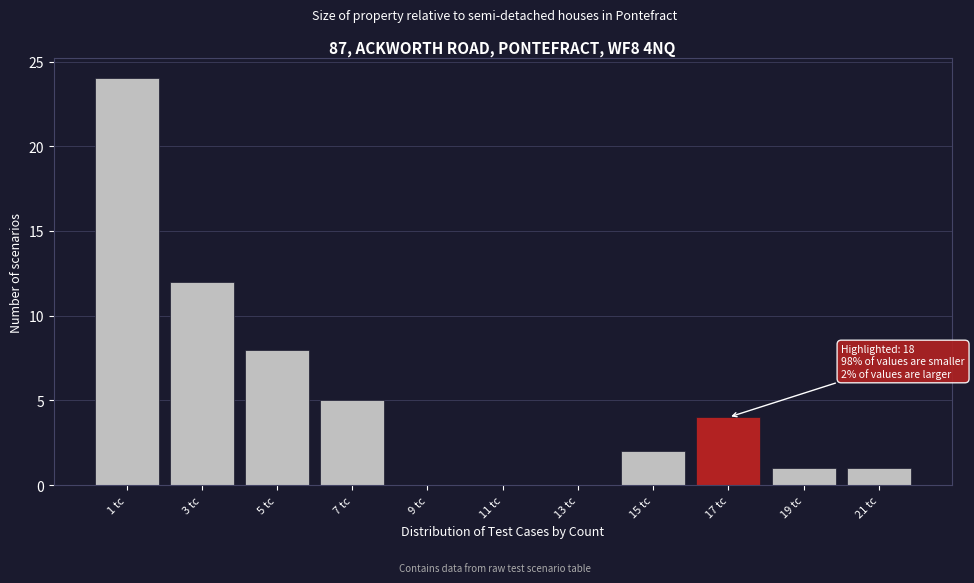

Reading right to left, list all the values displayed in this chart.

21 tc=1	19 tc=1	17 tc=4	15 tc=2	13 tc=0	11 tc=0	9 tc=0	7 tc=5	5 tc=8	3 tc=12	1 tc=24